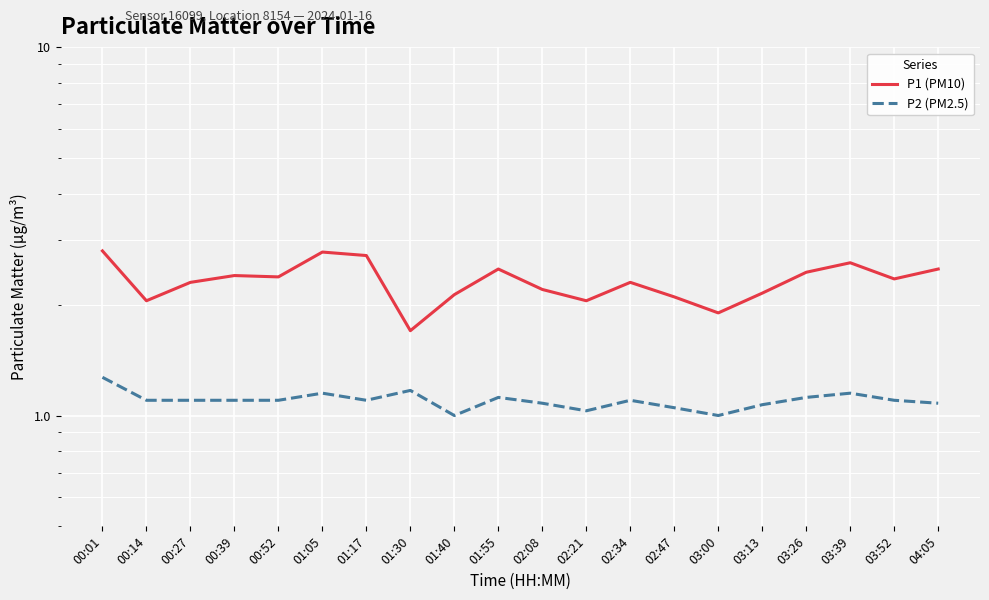

What is the sum of the P1 (PM10) values at 01:40 and 03:39?

4.7